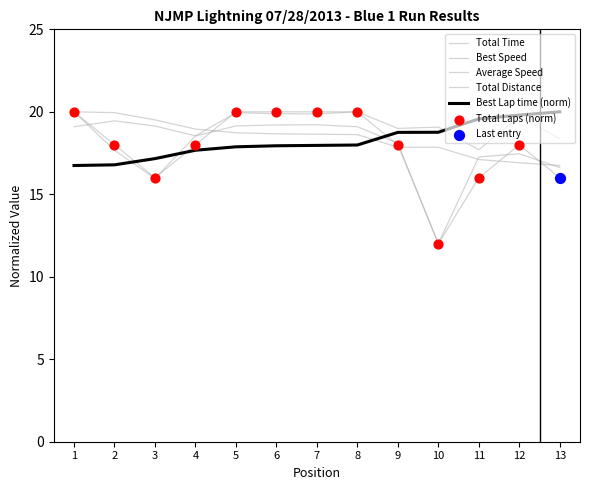

Does the chart have visible grid lines?

No